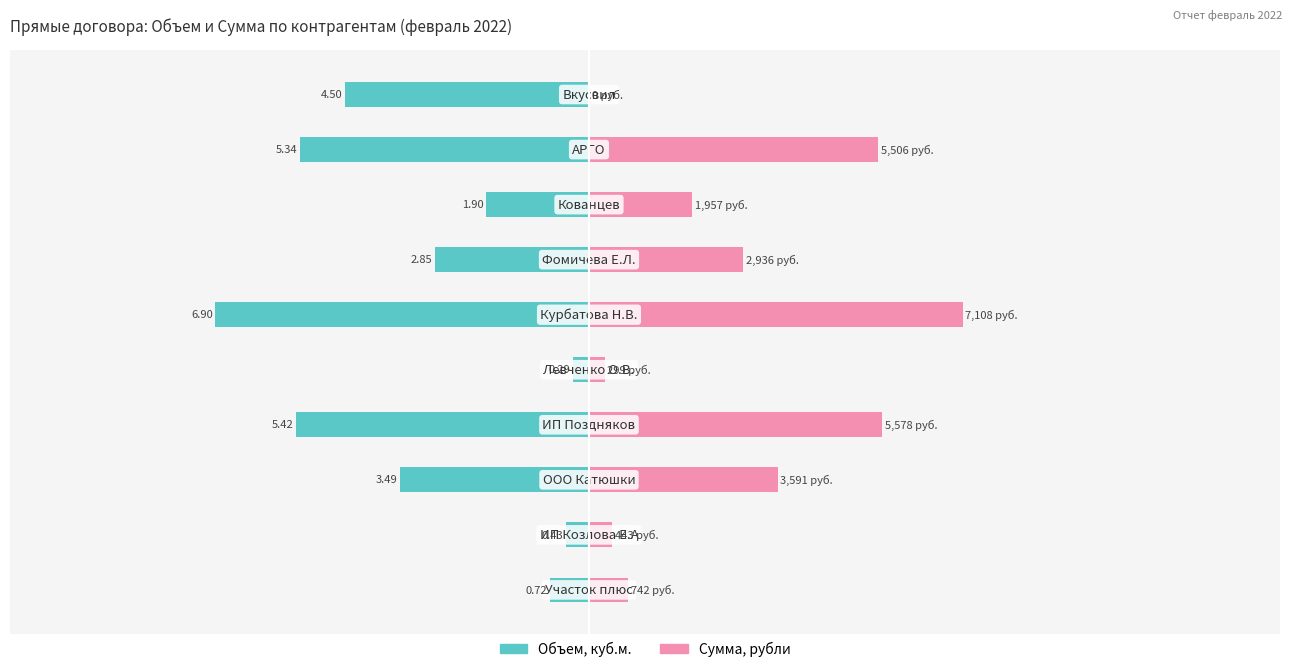

What is the sum of the Сумма, рубли (масштаб) values at 0 and 8?

10.8